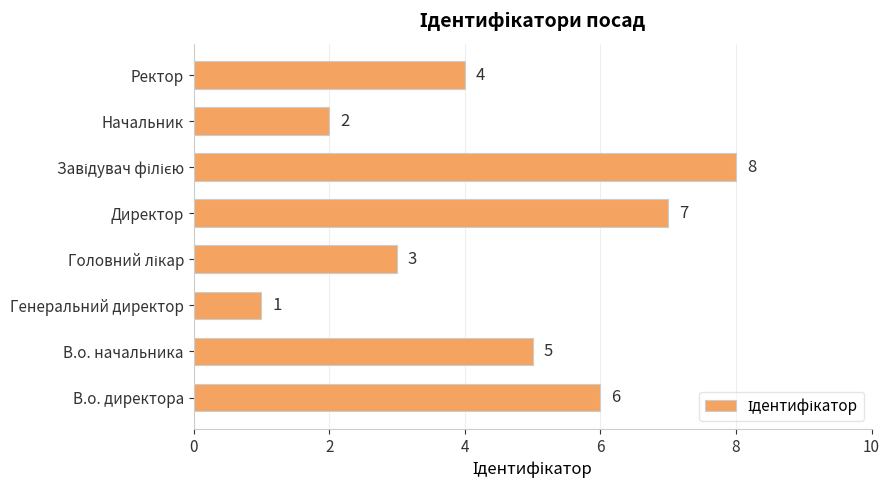

What is the greatest value displayed?

8